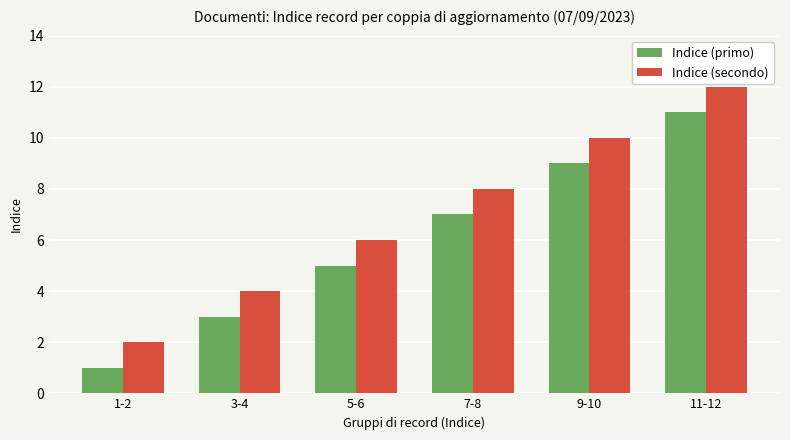

Is the value of Indice (primo) at 9-10 greater than the value of Indice (secondo) at 3-4?

Yes